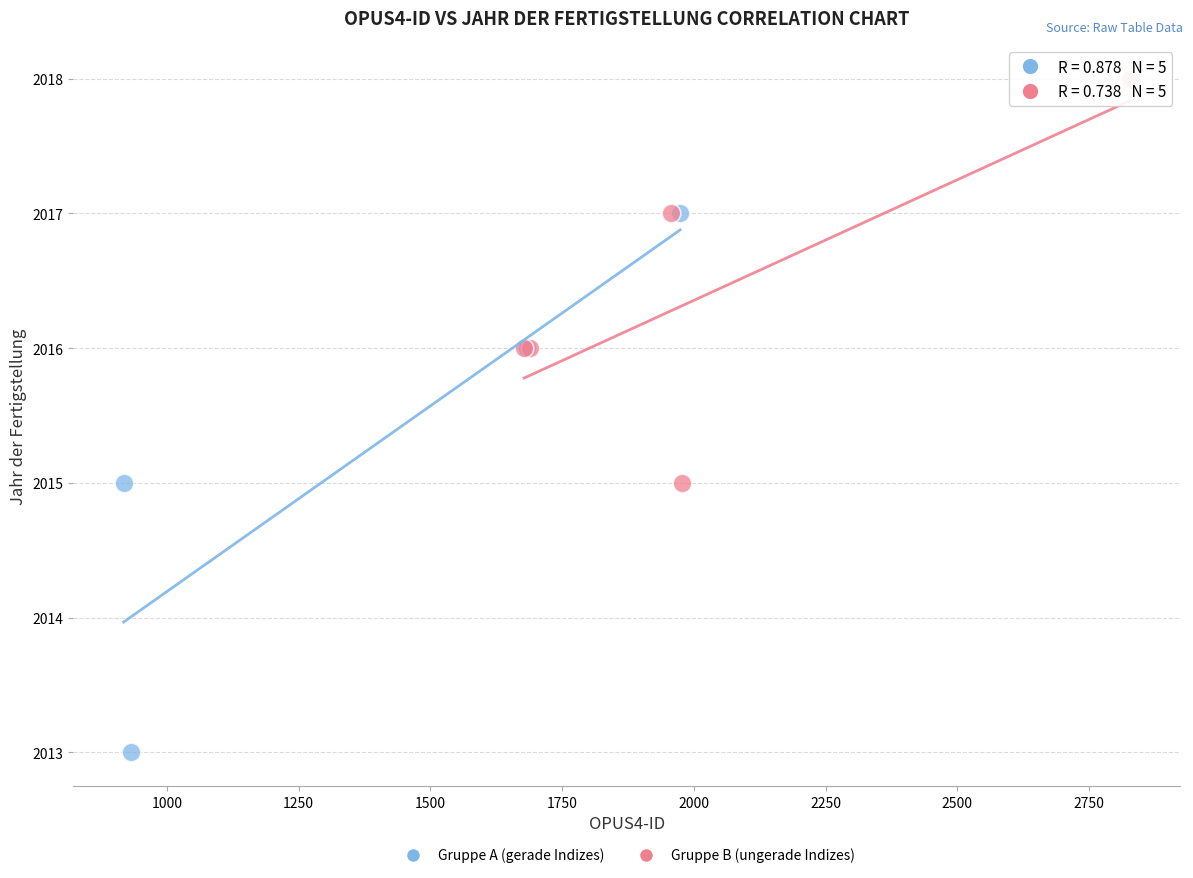

Which series reaches the minimum Y coordinate?

Gruppe A (gerade Indizes)